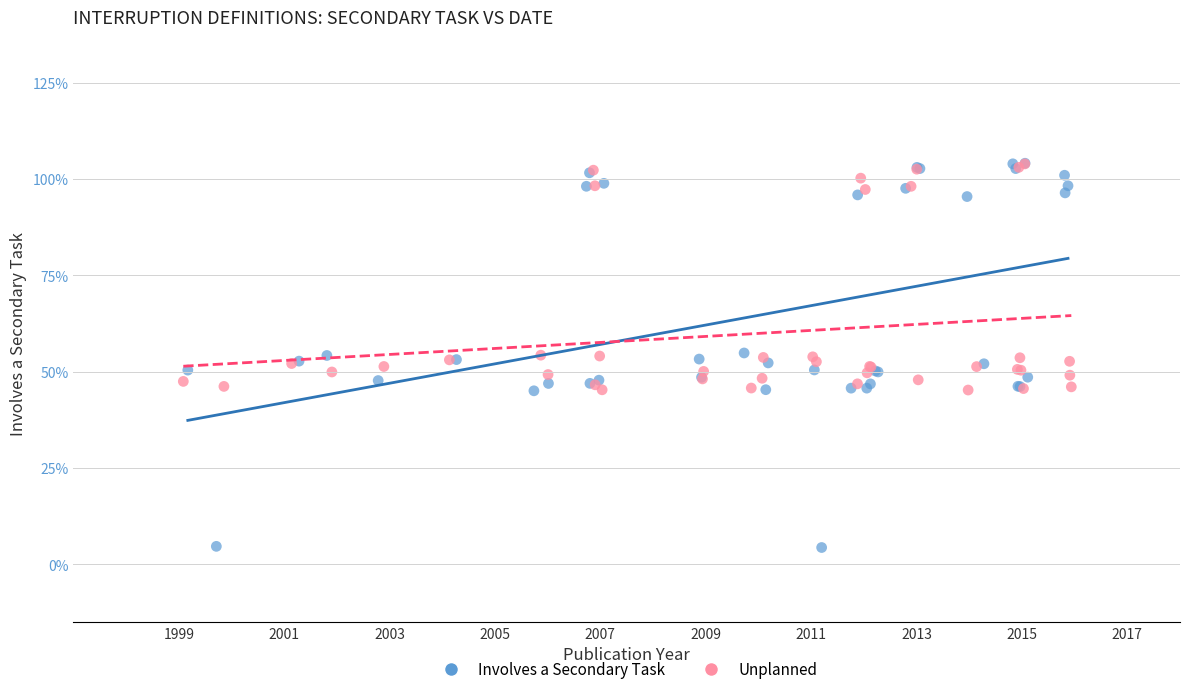

What are all the series names shown in the legend?

Involves a Secondary Task, Unplanned